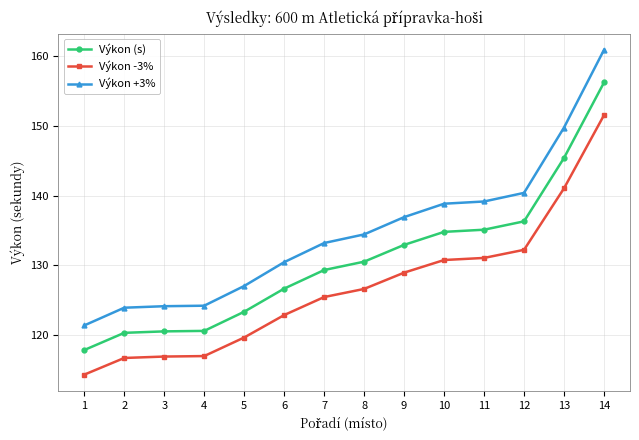

At which category is the sum across all series the highest?

14